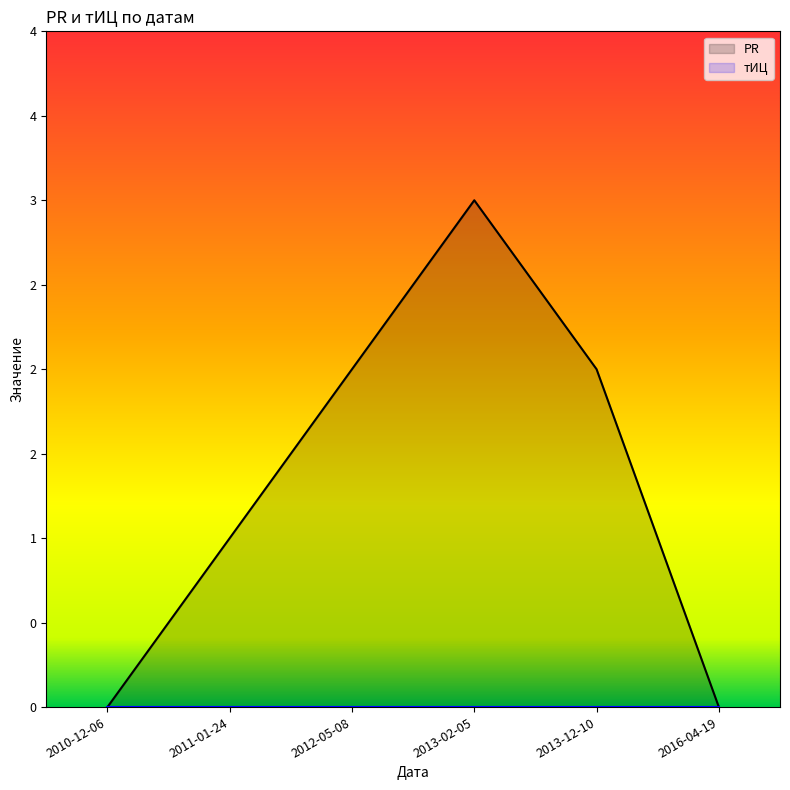

Is it true that the value at 2010-12-06 is 0?

True